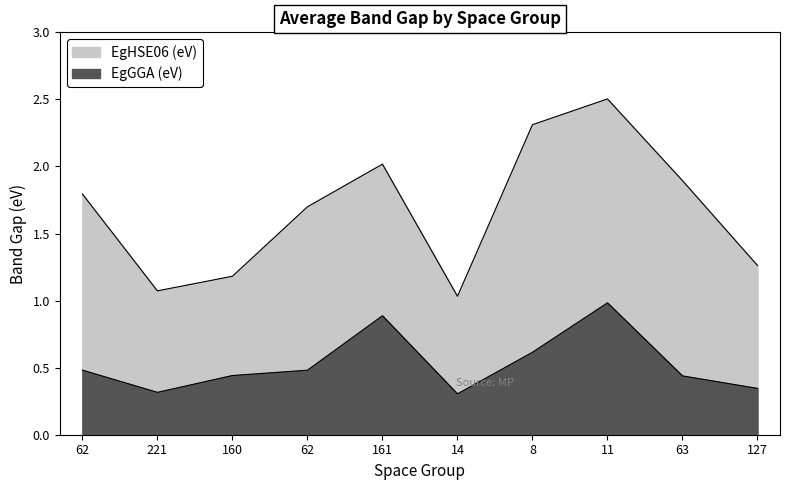

List the labels in order of value, largest first.

11, 161, 8, 62, 62, 160, 63, 127, 221, 14